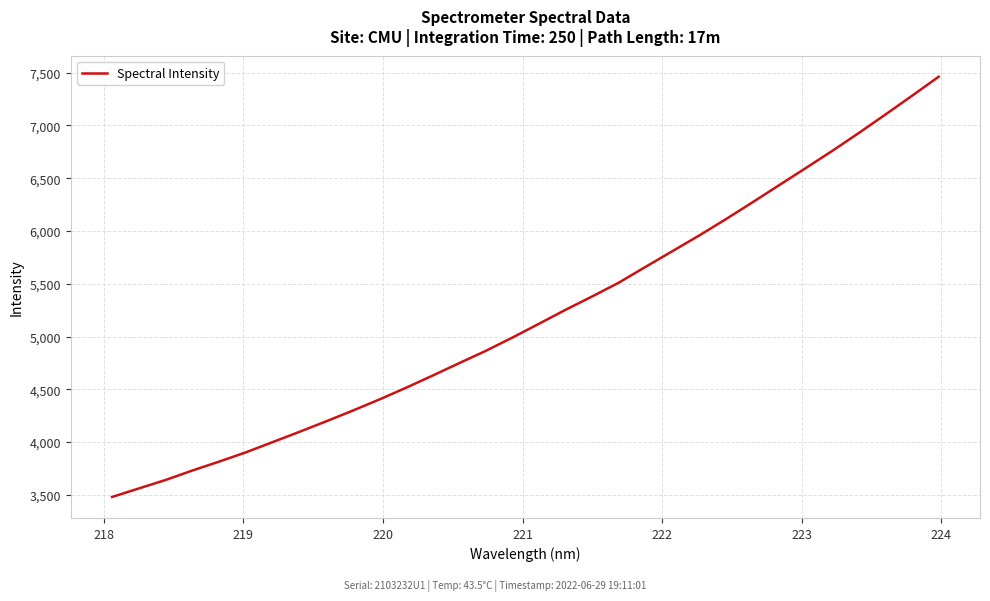

True or false: the data has more than 1 interior local peaks.

False